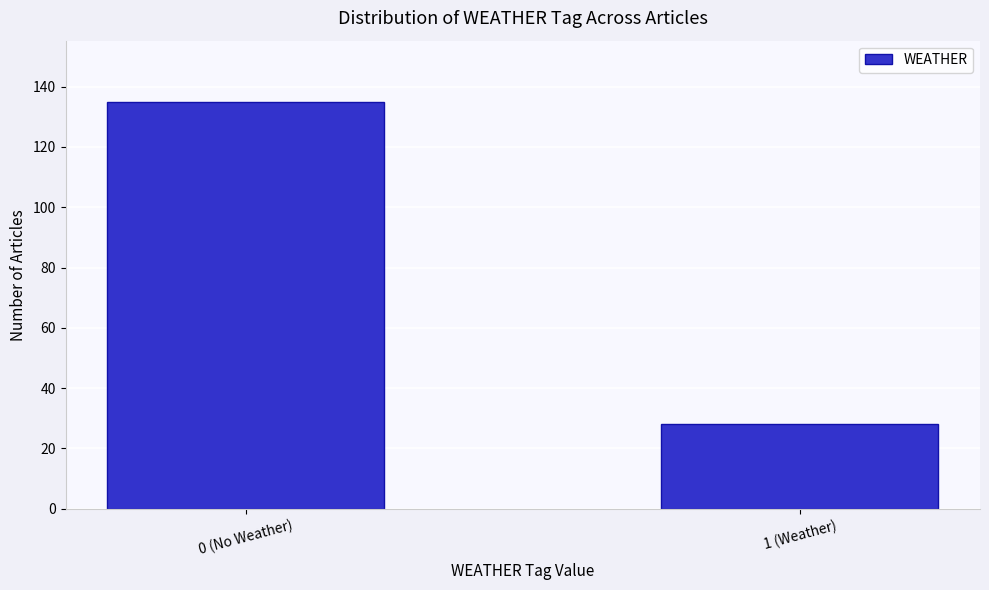

Reading left to right, list all the values displayed in this chart.

135	28